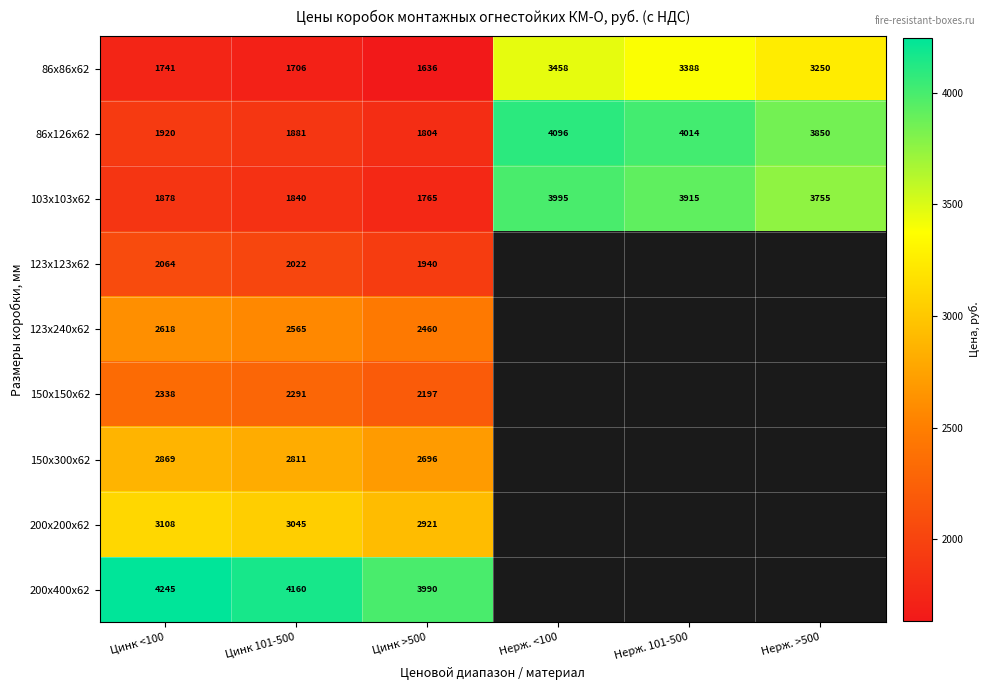

At which label does 103х103х62 reach its minimum?

Цинк >500